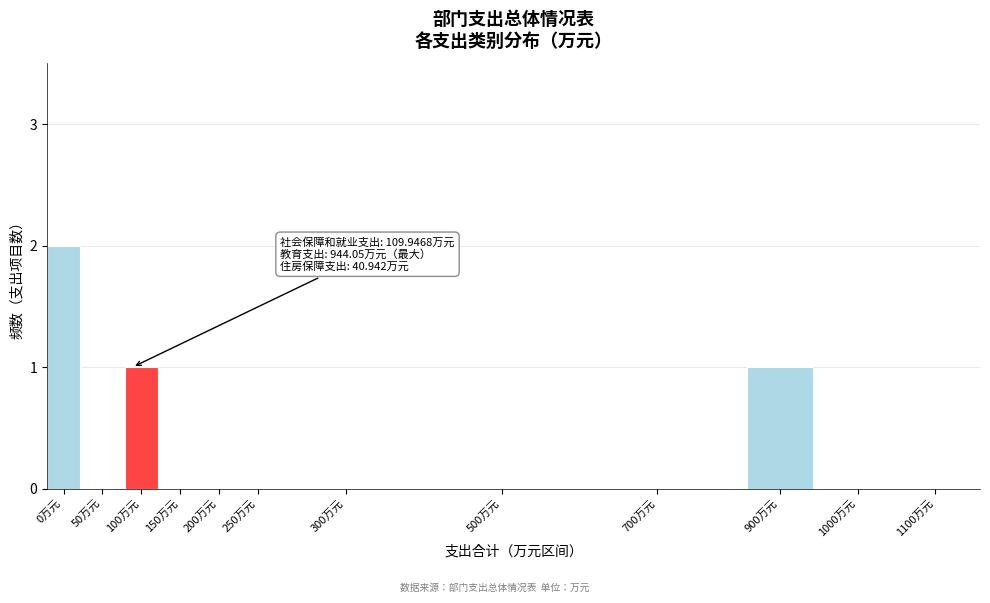

Reading left to right, list all the values displayed in this chart.

0万元=2	50万元=0	100万元=1	150万元=0	200万元=0	250万元=0	300万元=0	500万元=0	700万元=0	900万元=1	1000万元=0	1100万元=0